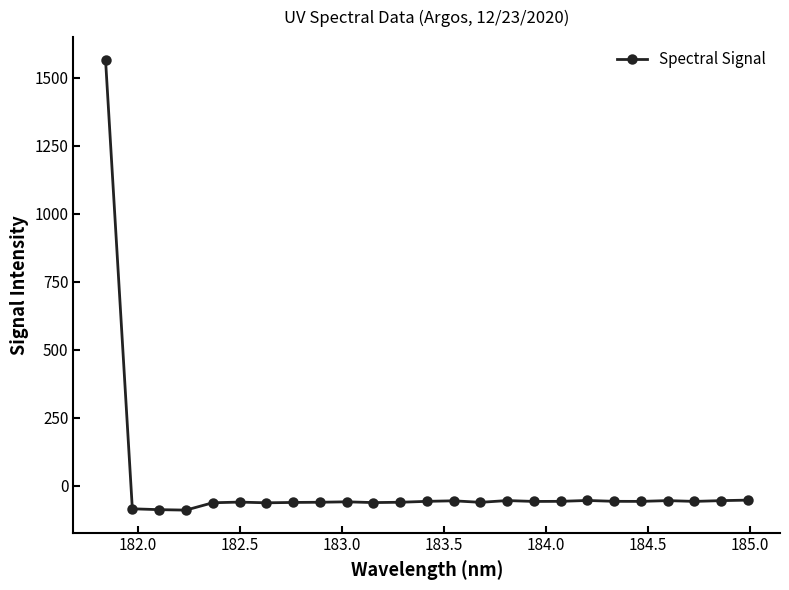

What is the value of the 5th point from the left?

-62.4